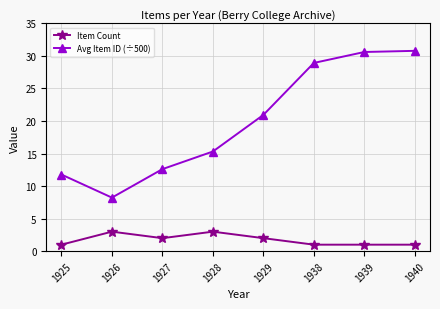

Which series changed the most between 1928 and 1929?

Avg Item ID (÷500)